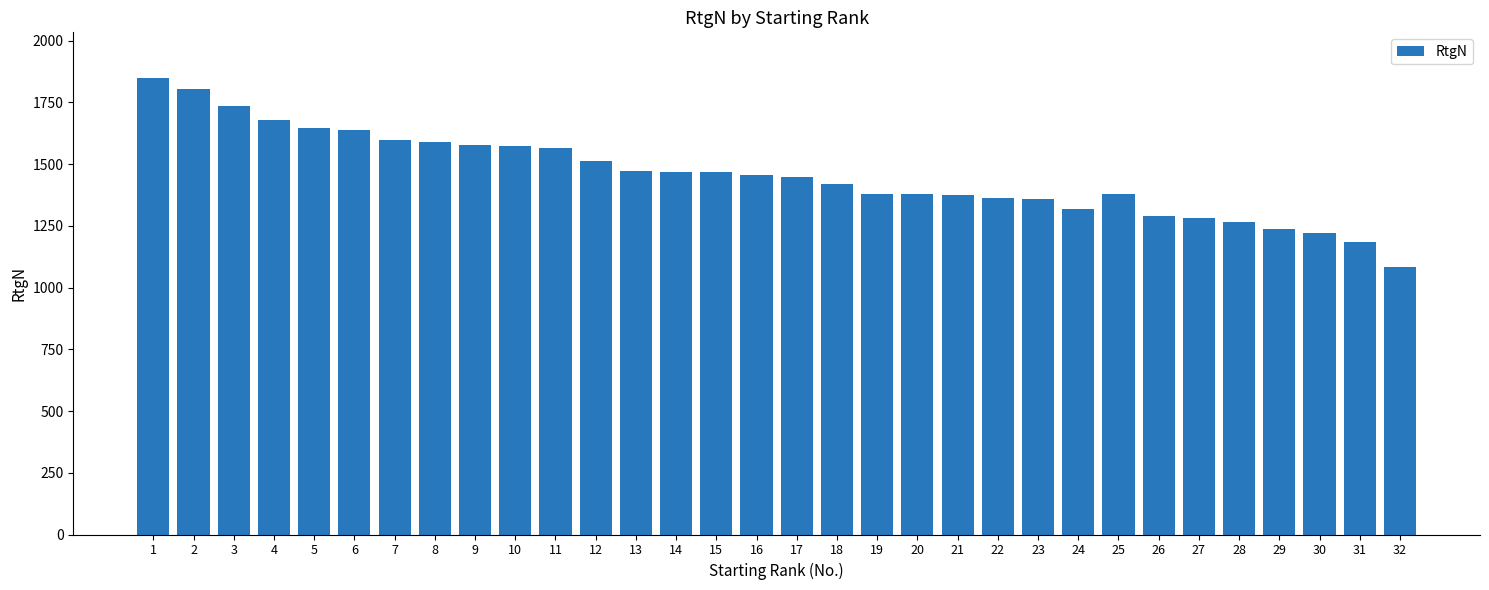

What is the greatest value displayed?

1849